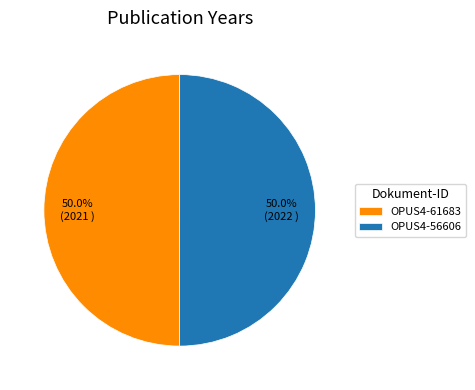

Is the sum of OPUS4-56606 and OPUS4-61683 greater than half?

Yes